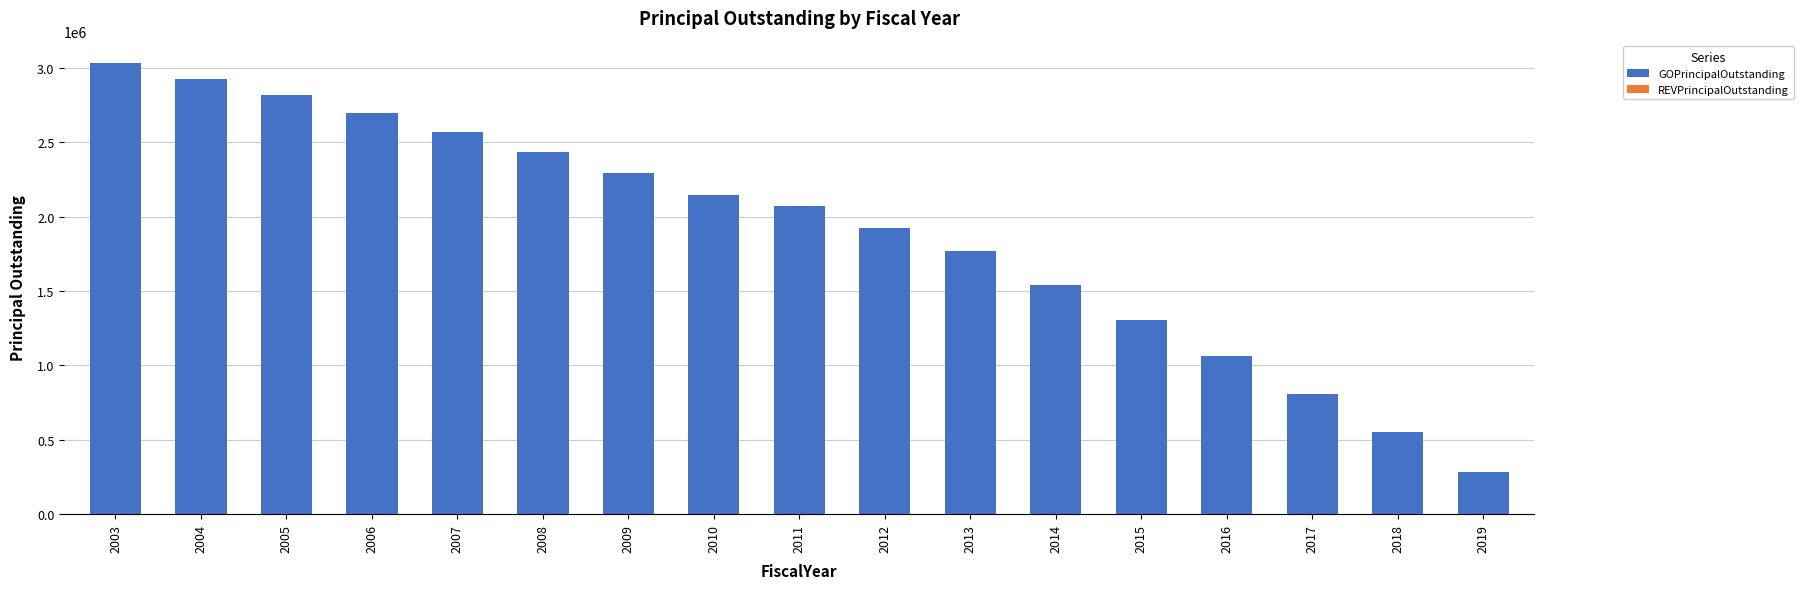

Is it true that the value at 2006 is 4372375?

False